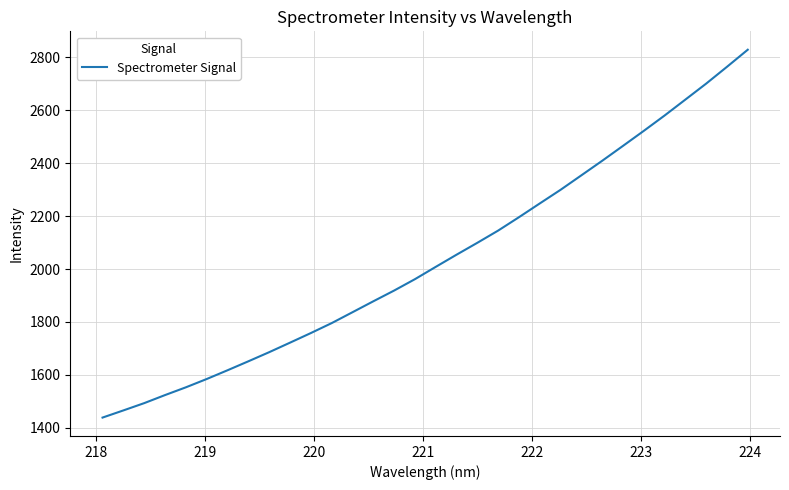

What is the difference between the maximum and minimum values?

1390.8